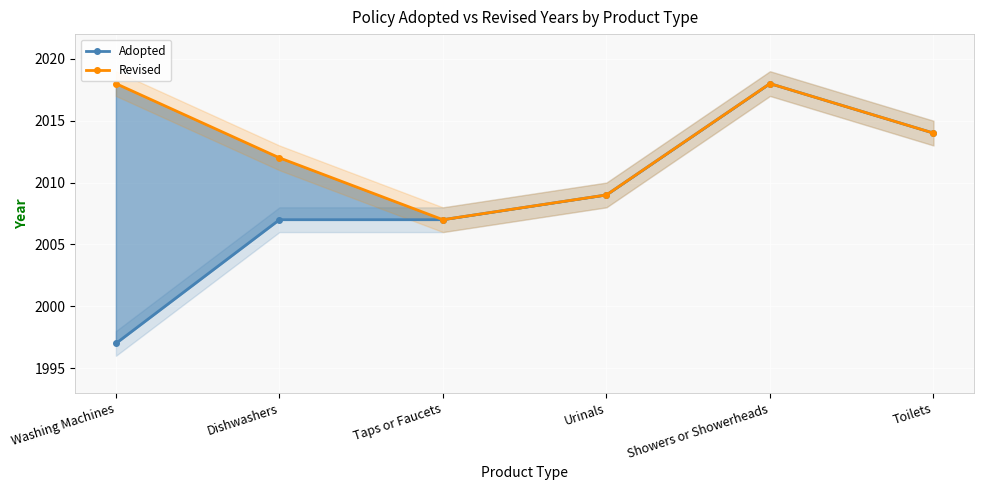

What is the value of the Adopted point at the 6th from the left?

2014